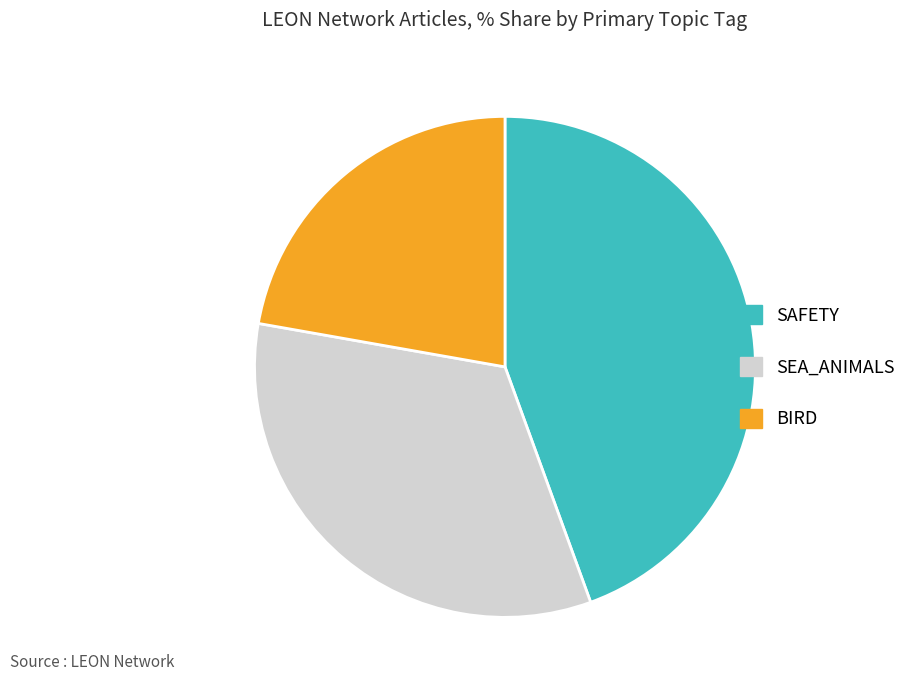

Do SAFETY and BIRD together represent more than half of the pie?

Yes